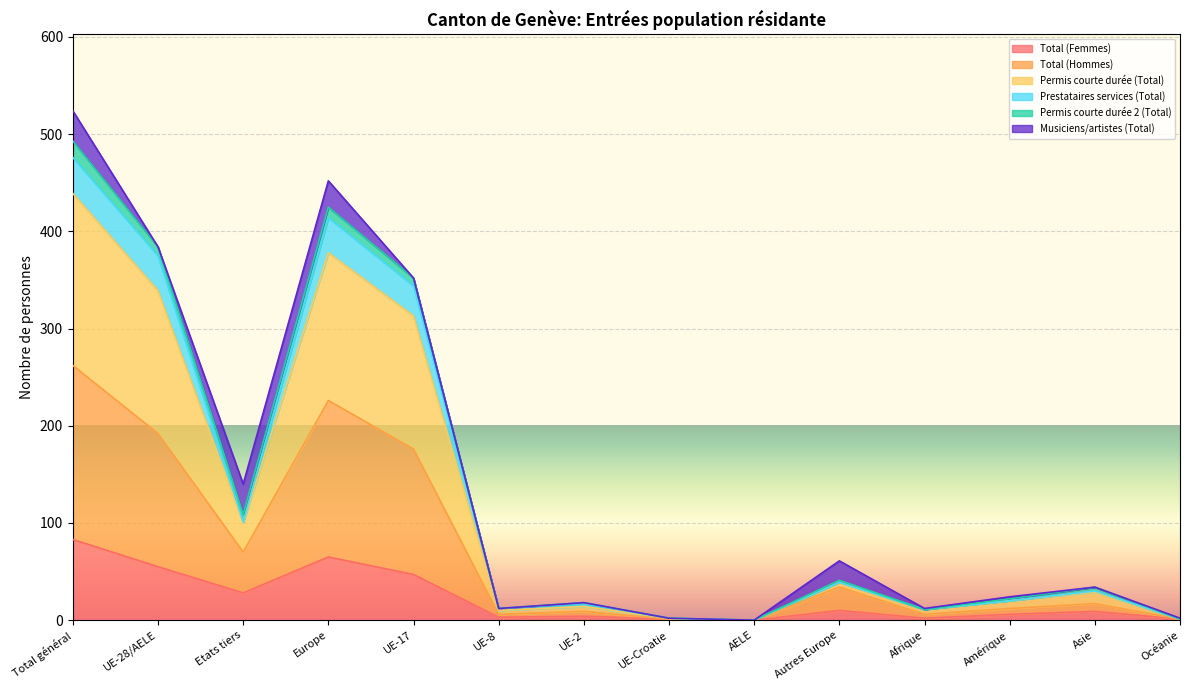

Where is Prestataires services (Total) nearest to the value 246?

UE-17